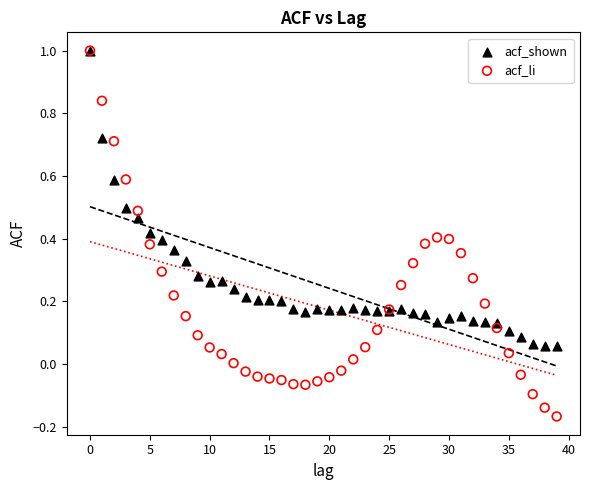

What are all the series names shown in the legend?

acf_shown, acf_li